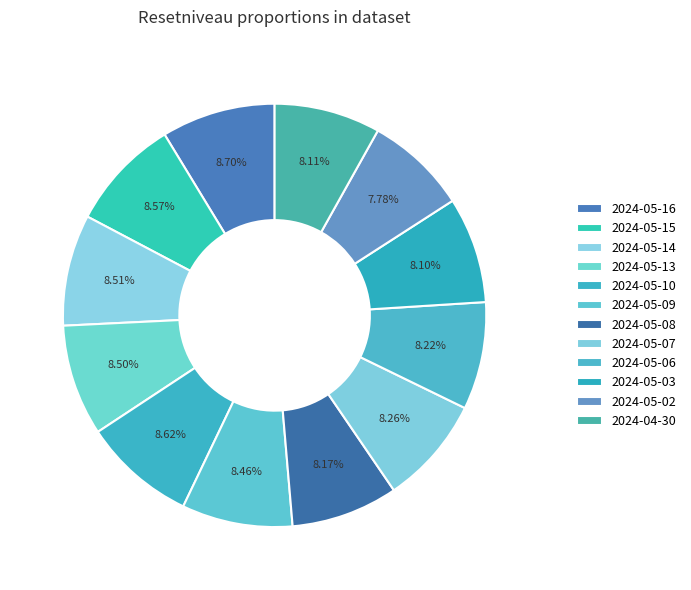

How many slices are in this pie chart?

12